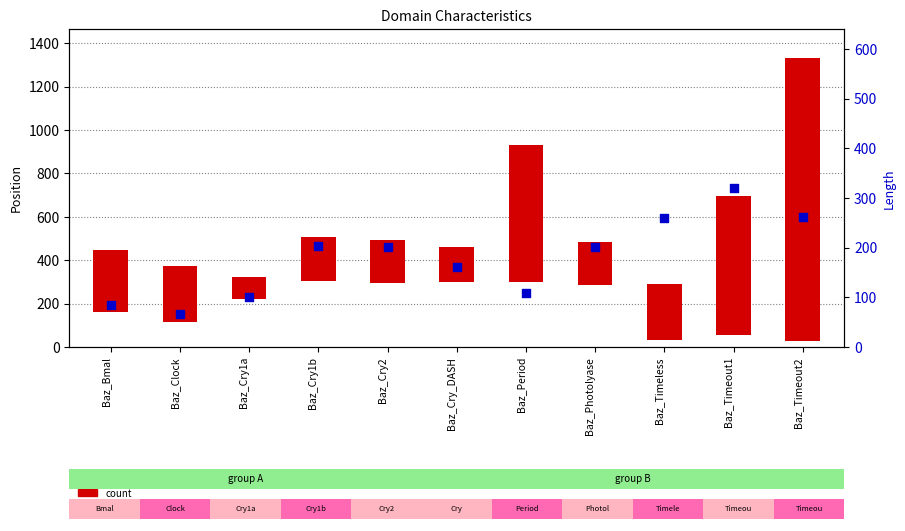

Which series reaches the maximum Y coordinate?

count